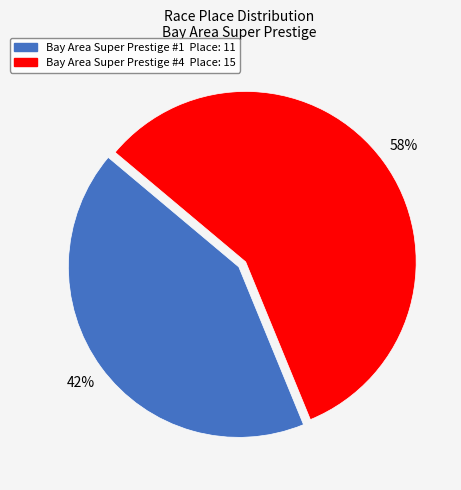

The Bay Area Super Prestige #4 slice represents 72% of the pie. True or false?

False